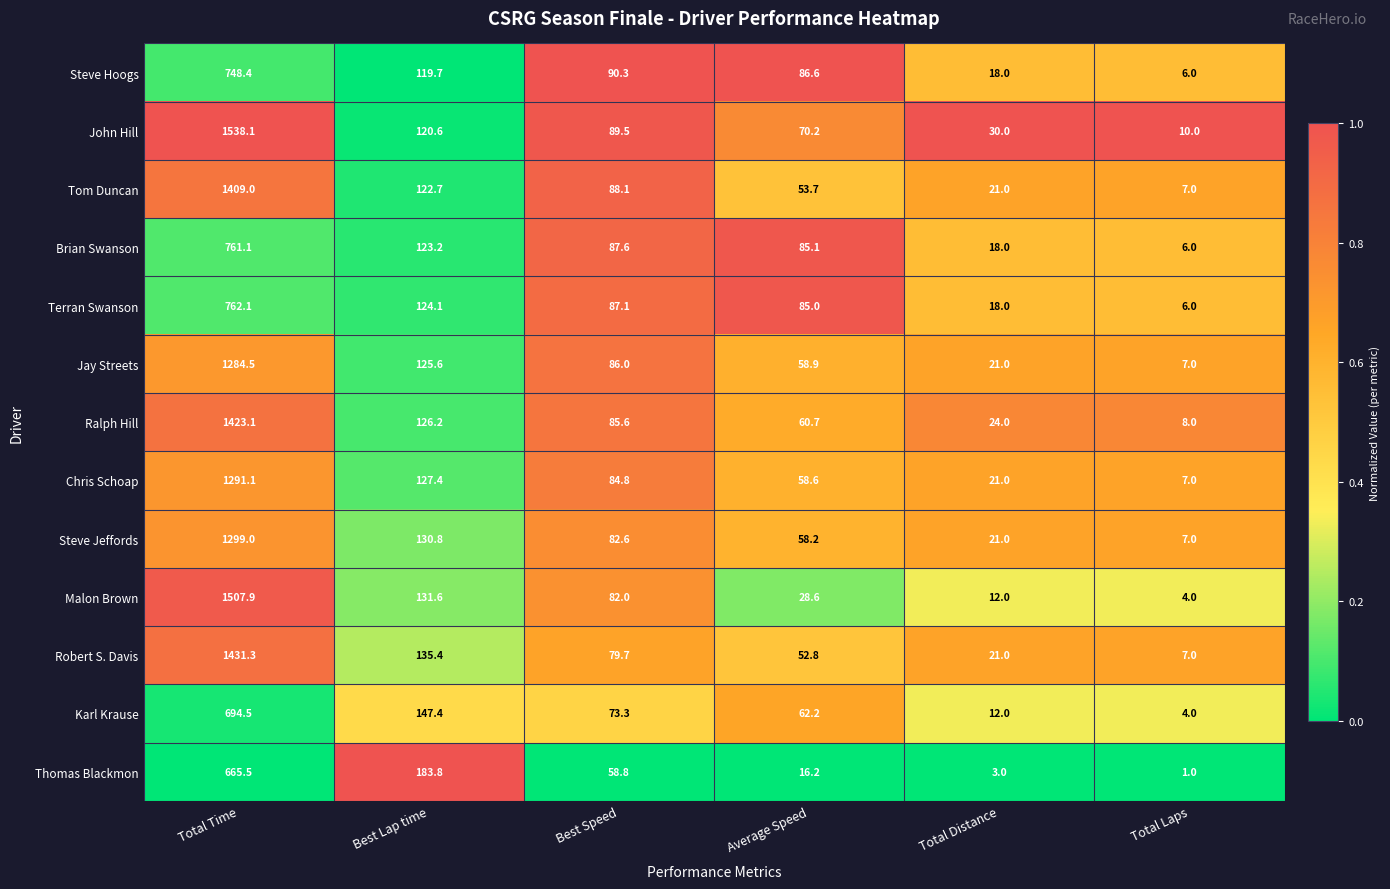

The value of Tom Duncan at Total Laps is 4.6. True or false?

False